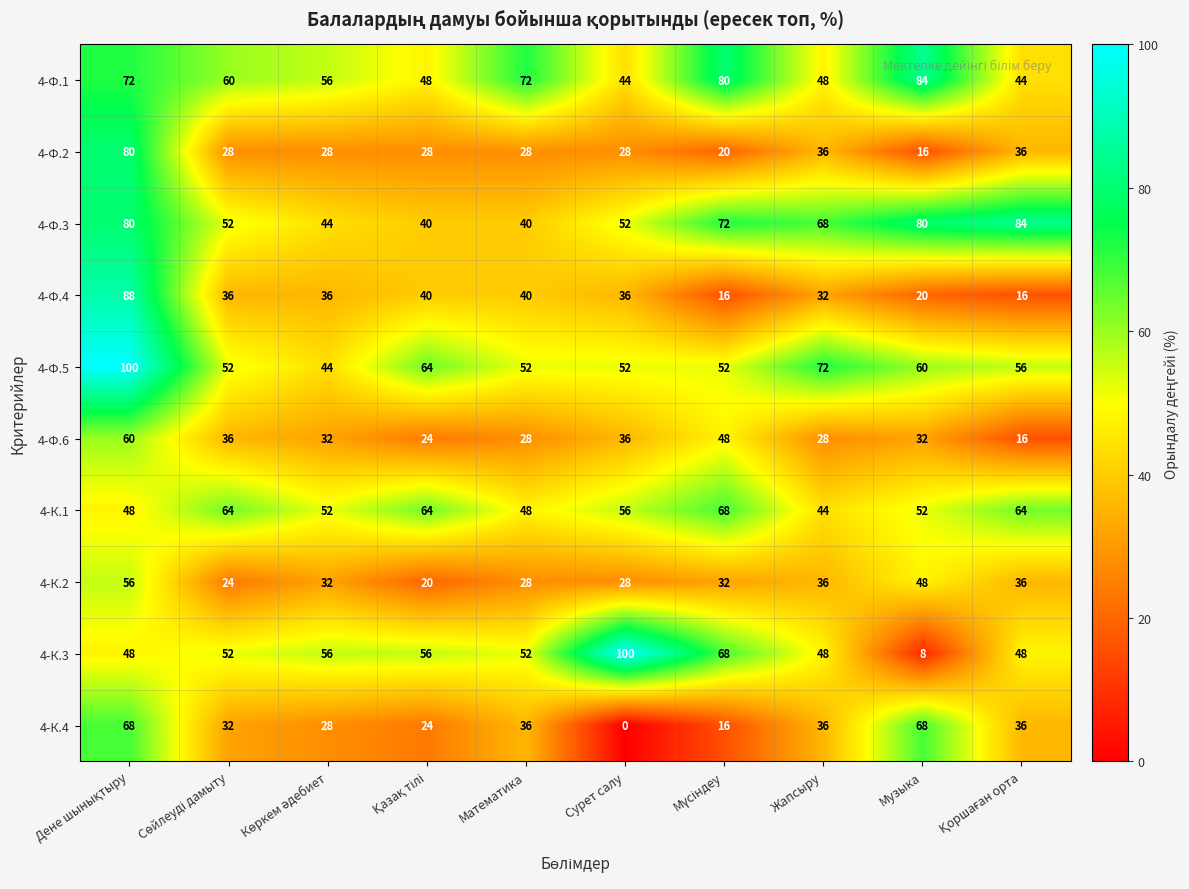

Which category has the lowest value across all series?

Сурет салу